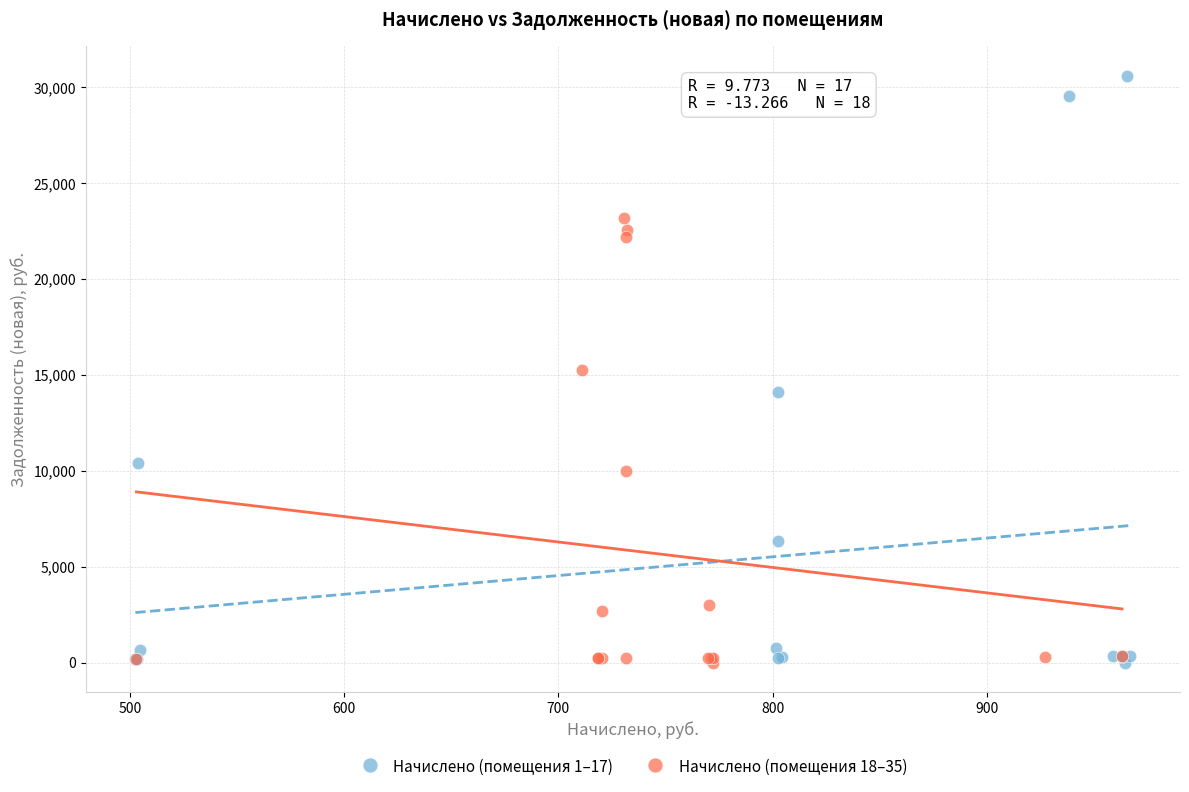

Which series reaches the maximum Y coordinate?

Начислено (помещения 1–17)